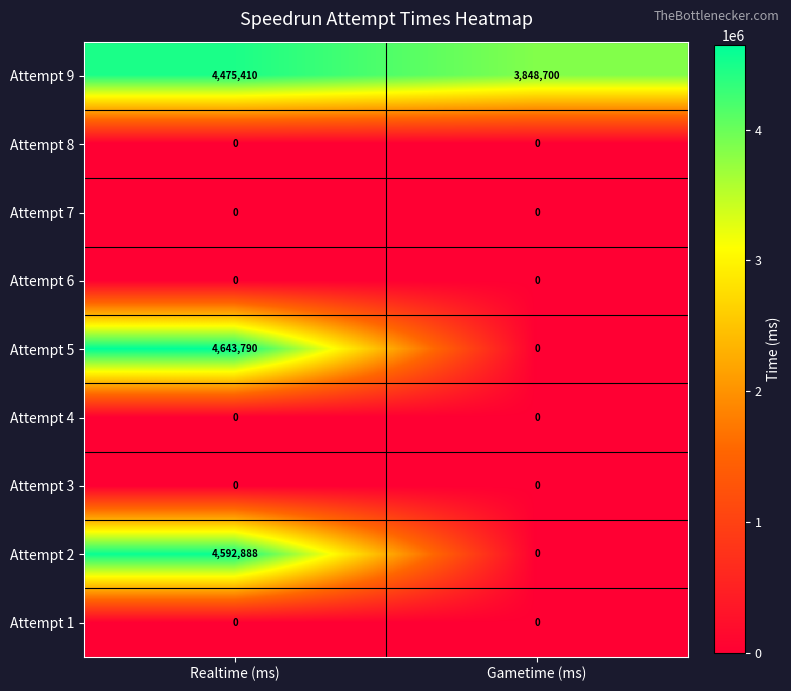

Reading left to right, list all the values displayed in this chart.

Attempt 9: Realtime (ms)=4475410	Gametime (ms)=3848700
Attempt 8: Realtime (ms)=0	Gametime (ms)=0
Attempt 7: Realtime (ms)=0	Gametime (ms)=0
Attempt 6: Realtime (ms)=0	Gametime (ms)=0
Attempt 5: Realtime (ms)=4643790	Gametime (ms)=0
Attempt 4: Realtime (ms)=0	Gametime (ms)=0
Attempt 3: Realtime (ms)=0	Gametime (ms)=0
Attempt 2: Realtime (ms)=4592888	Gametime (ms)=0
Attempt 1: Realtime (ms)=0	Gametime (ms)=0